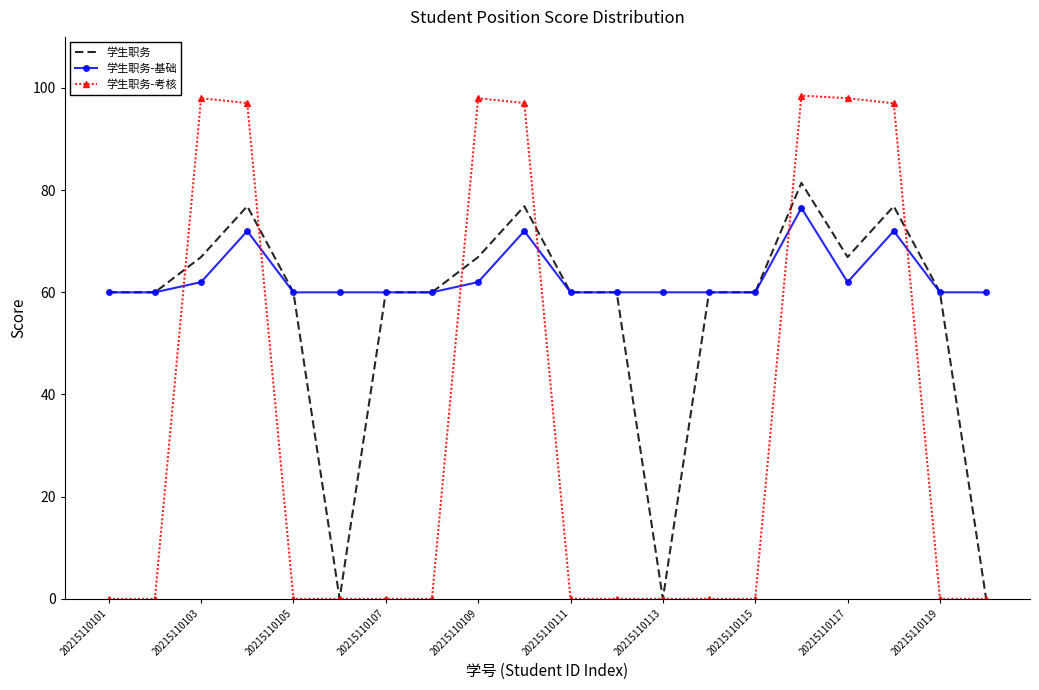

Which series has the largest total across all categories?

学生职务-基础